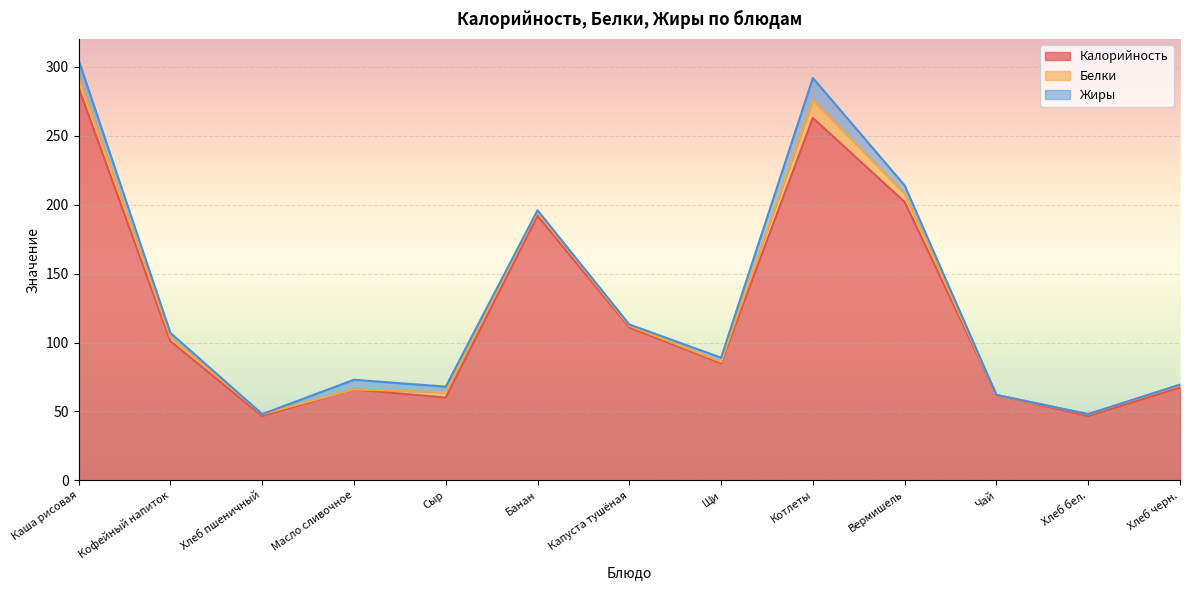

True or false: Калорийность and Жиры intersect in this chart.

False